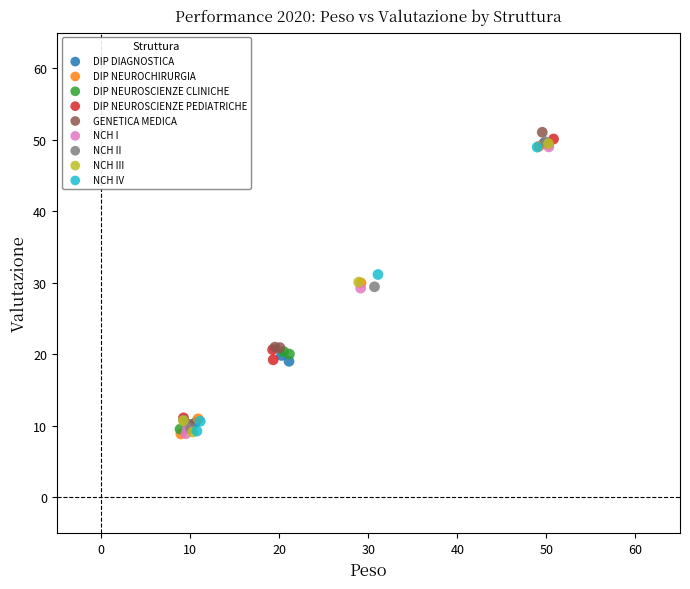

Which series reaches the maximum Y coordinate?

GENETICA MEDICA